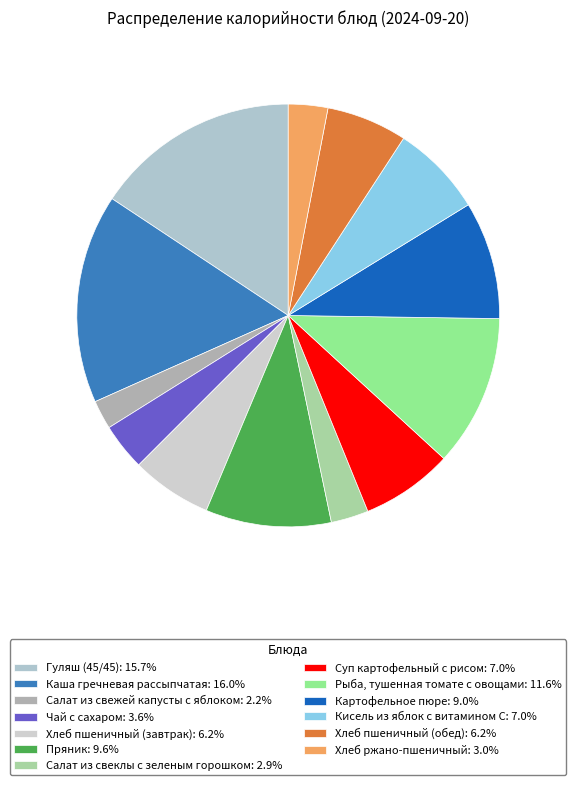

Count the number of slices in the pie.

13